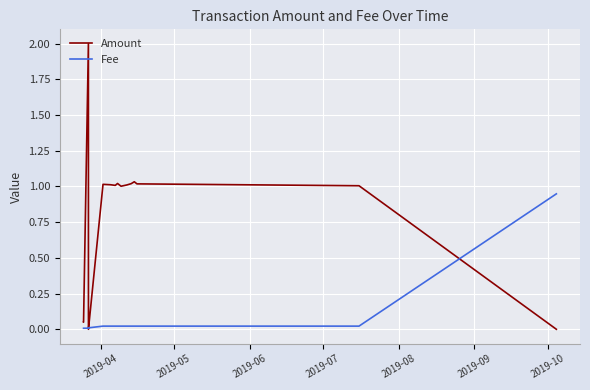

How many categories are shown in the chart?

16